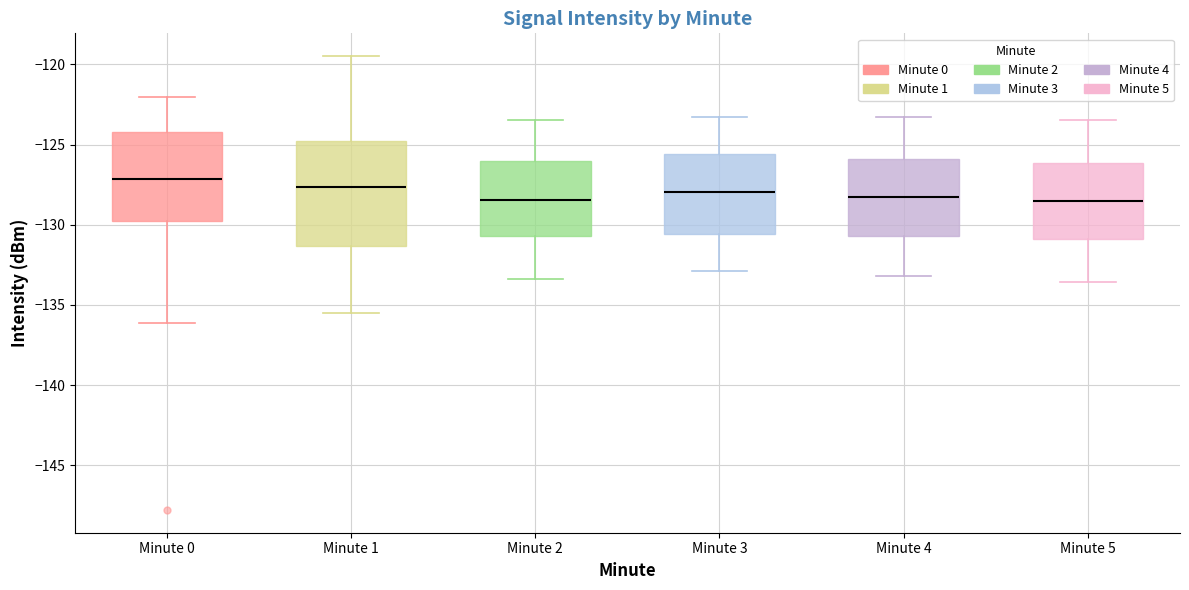

Comparing the boxes themselves (not the whiskers), which one is the tallest?

Minute 1